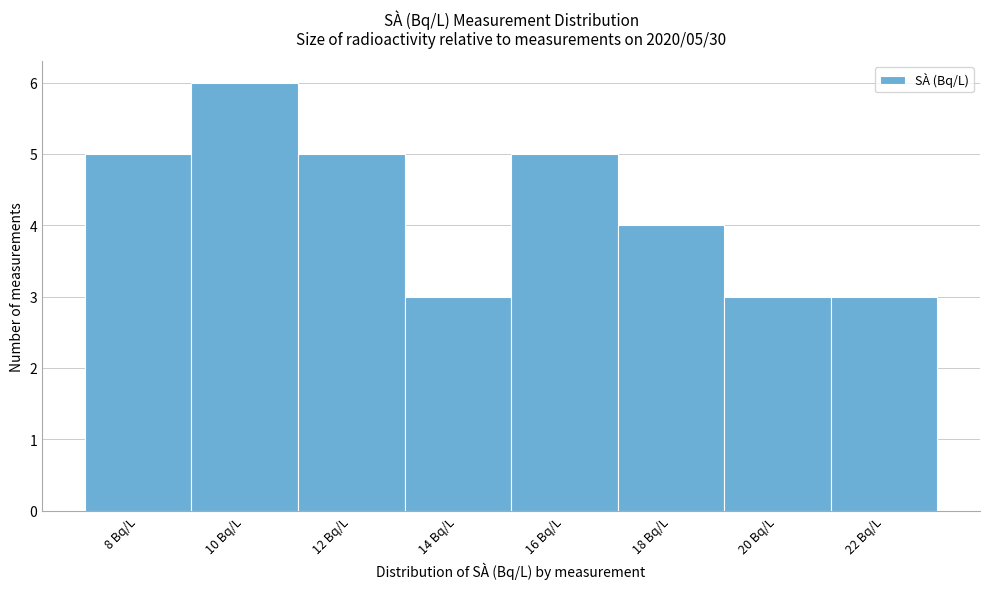

Reading right to left, extract all data points from this chart.

3	3	4	5	3	5	6	5